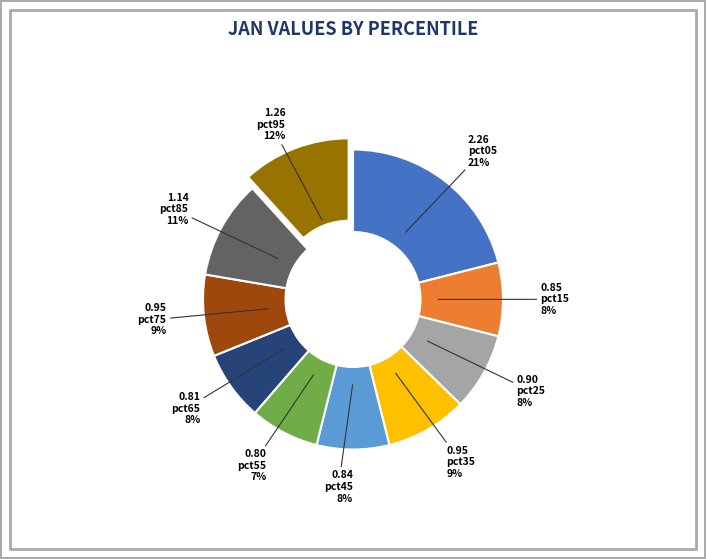

Between pct85 and pct65, which is larger?

pct85